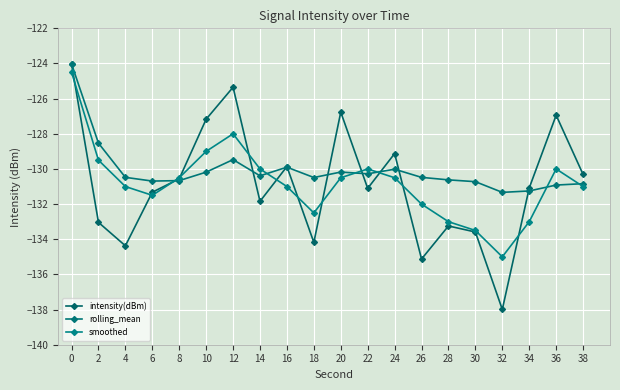

At how many categories does at least one series exceed -136?

20